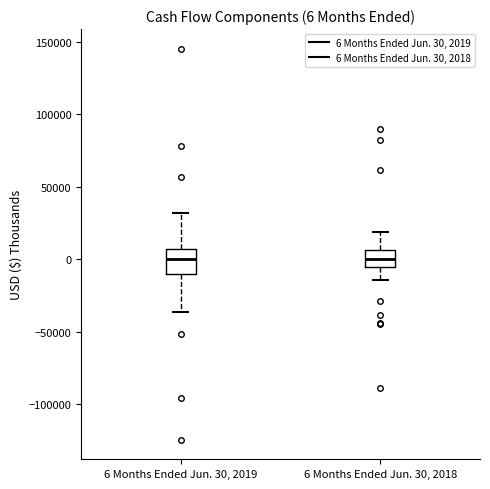

Comparing the boxes themselves (not the whiskers), which one is the tallest?

6 Months Ended Jun. 30, 2019